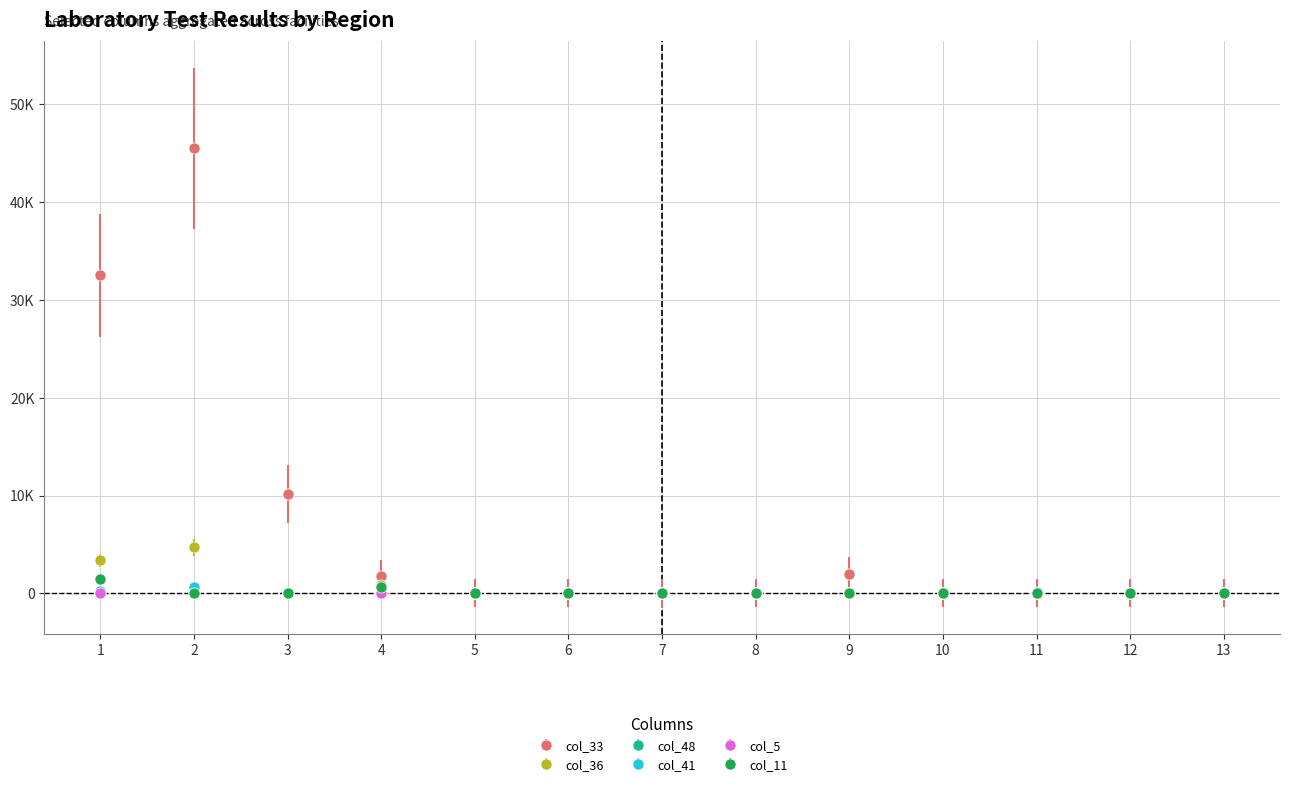

Between 5 and 13, which is larger?

13